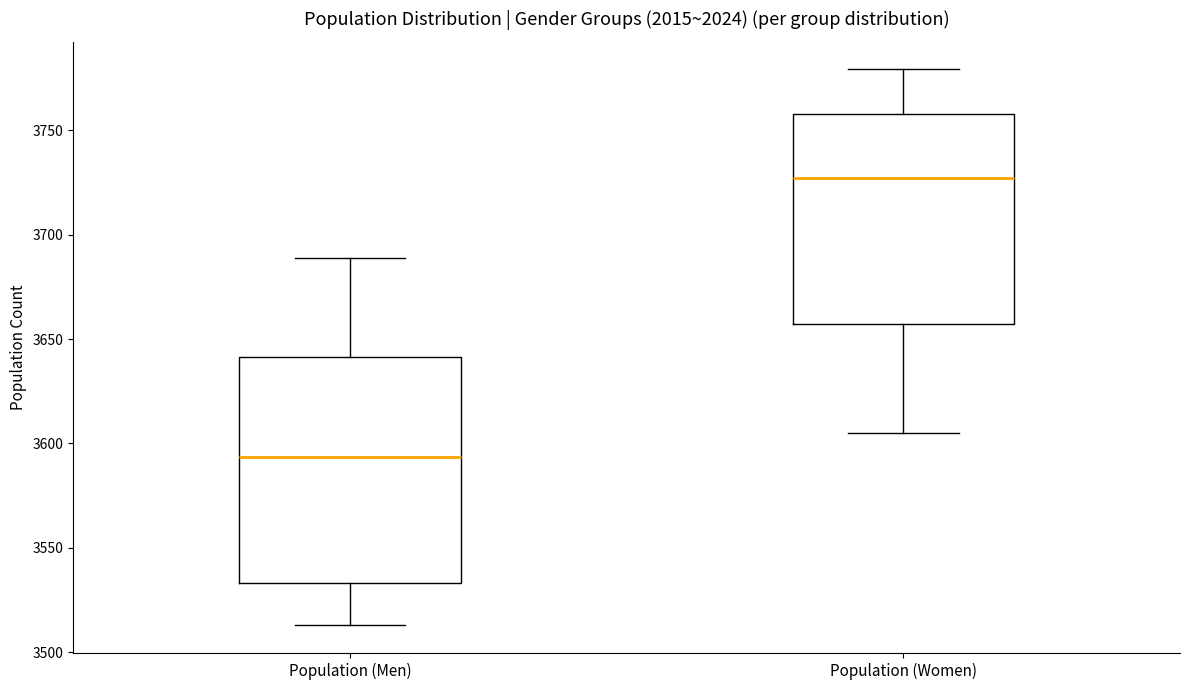

Where does the upper whisker of the box for Population (Men) end on the y-axis? The values are not printed on the chart, so give them approximately, as read against the axis.

3690